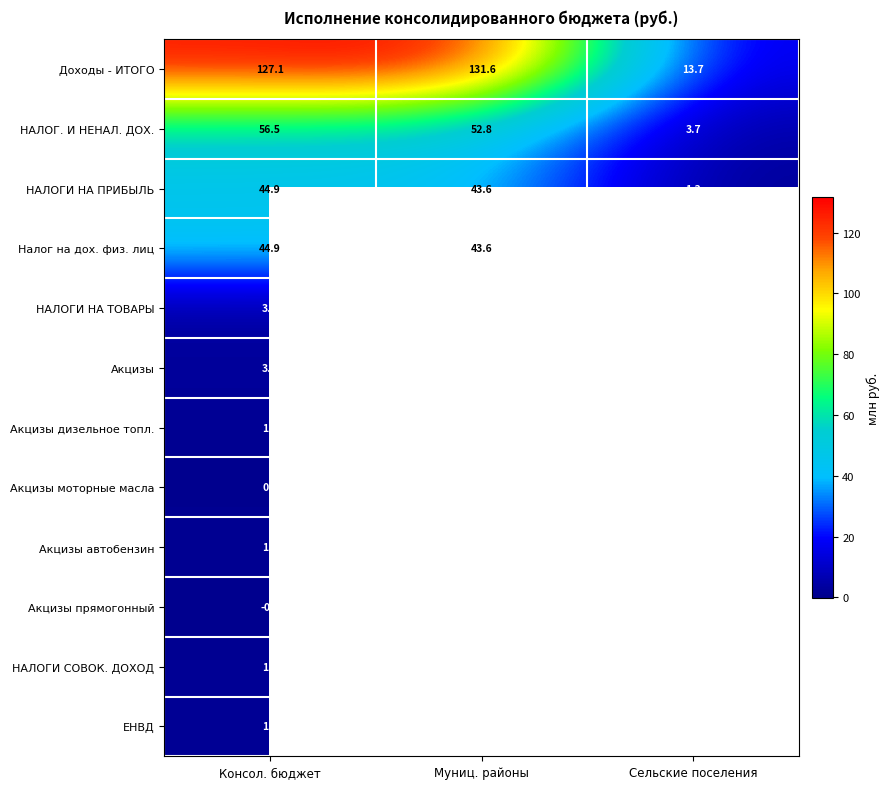

What is the total value across all series at Муниц. районы?

283.6